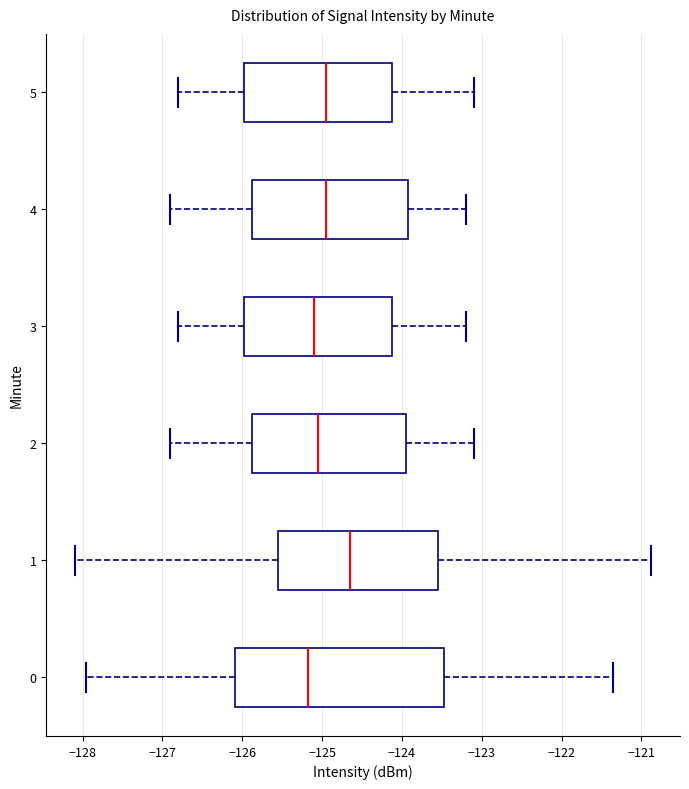

Reading bottom to top, read every box against the x-axis: the position of its median line, the range the box covers, and the ends of its whiskers. The values are not printed on the chart, so give them approximately, as read against the axis.

0: median -125.2, box -126.1 to -123.5, whiskers -128.0 to -121.4
1: median -124.6, box -125.5 to -123.5, whiskers -128.1 to -120.9
2: median -125.0, box -125.9 to -123.9, whiskers -126.9 to -123.1
3: median -125.1, box -126.0 to -124.1, whiskers -126.8 to -123.2
4: median -124.9, box -125.9 to -123.9, whiskers -126.9 to -123.2
5: median -124.9, box -126.0 to -124.1, whiskers -126.8 to -123.1